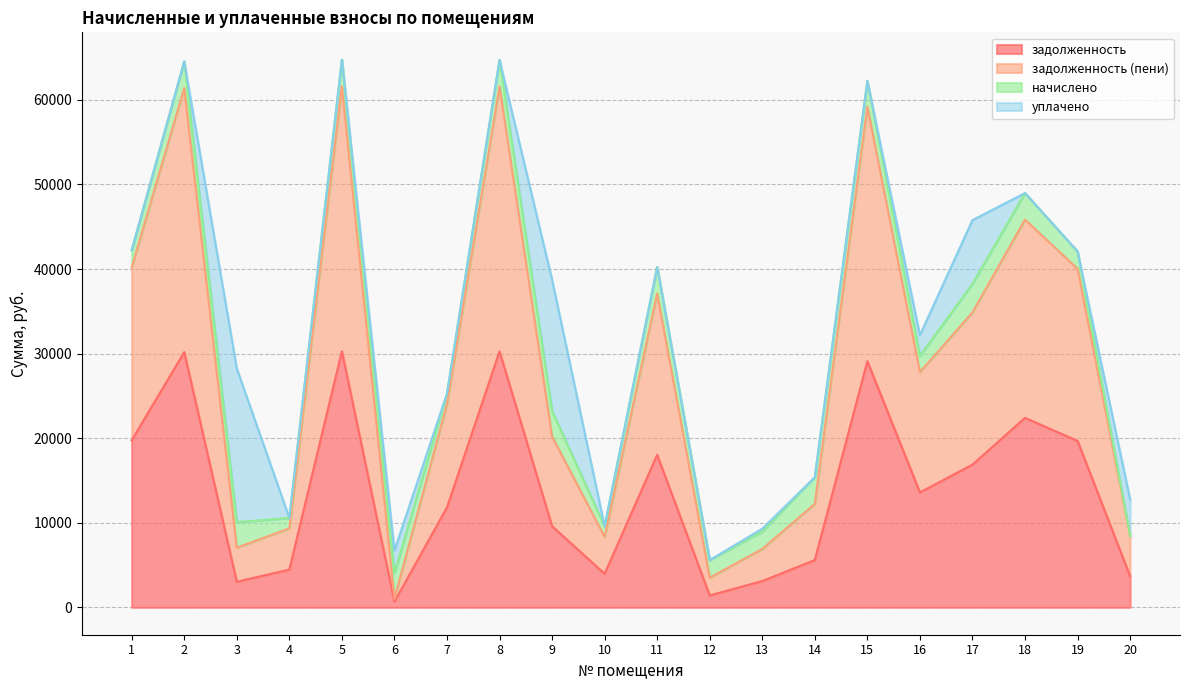

What is the total value across all series at 1?

42230.4